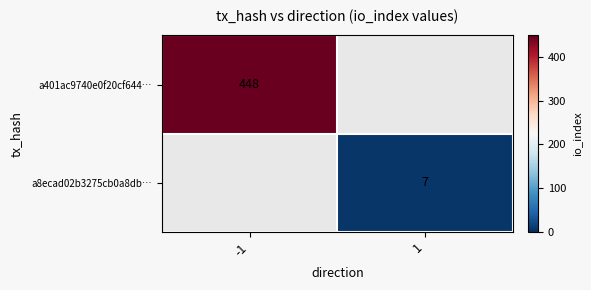

How many categories are shown in the chart?

2